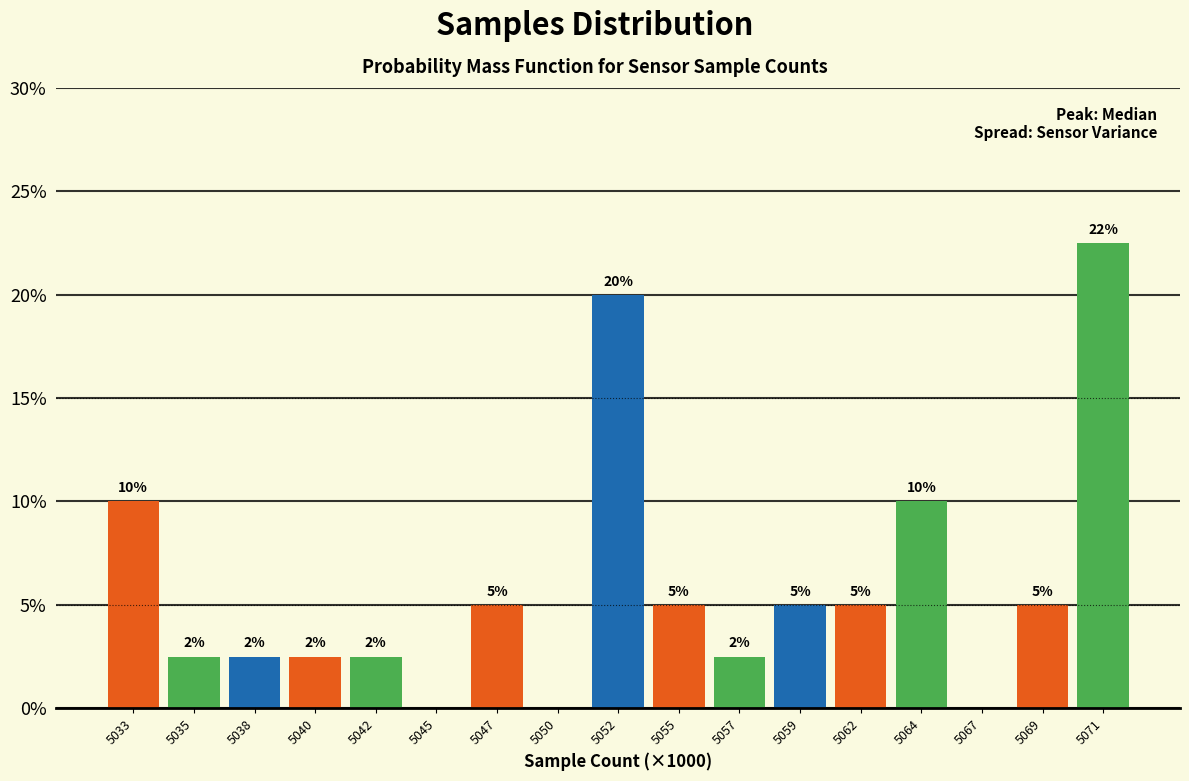

Is it true that the value at 5059 is 5.0?

True